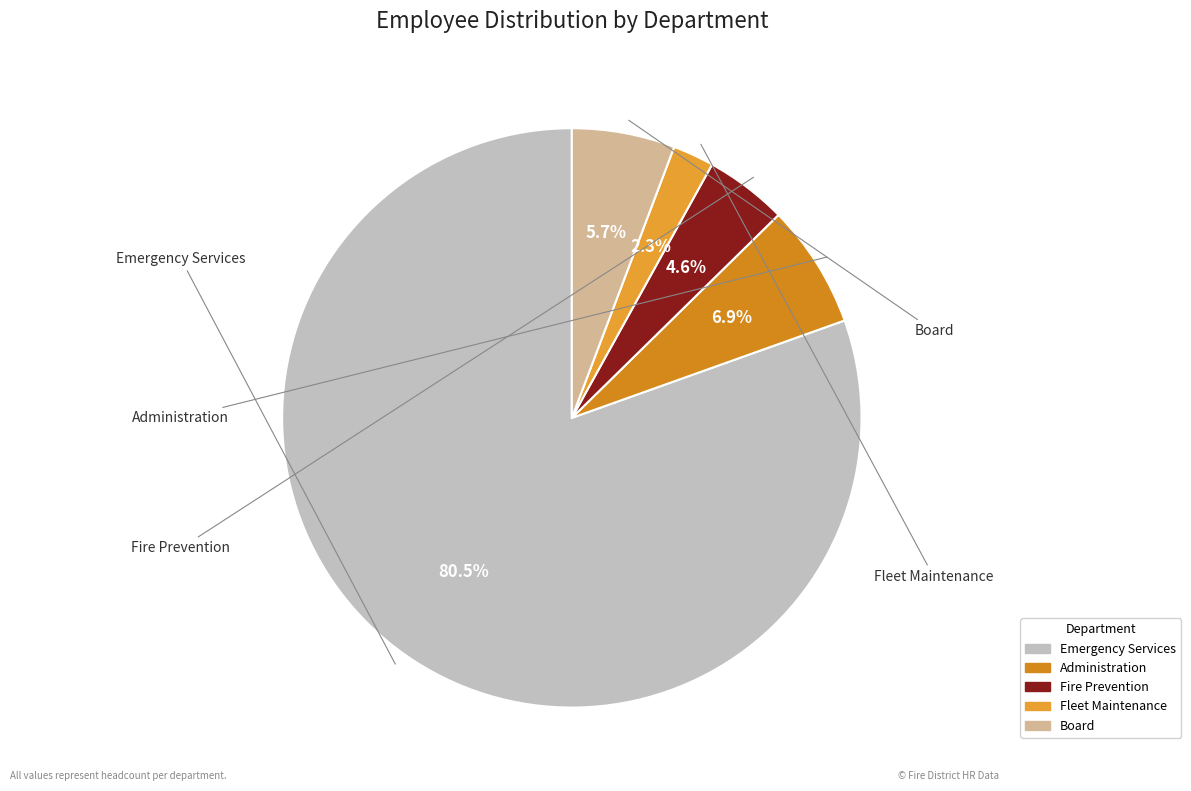

Rank the categories by value from lowest to highest.

Fleet Maintenance, Fire Prevention, Board, Administration, Emergency Services